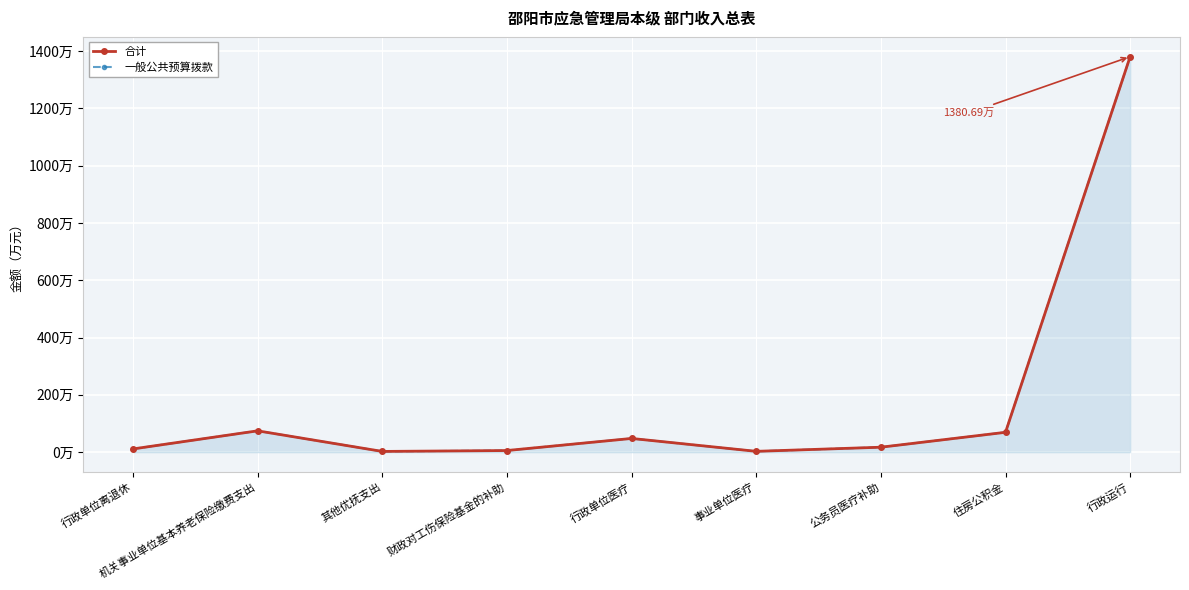

In 一般公共预算拨款, how many points are higher than both neighbors (excluding endpoints)?

2